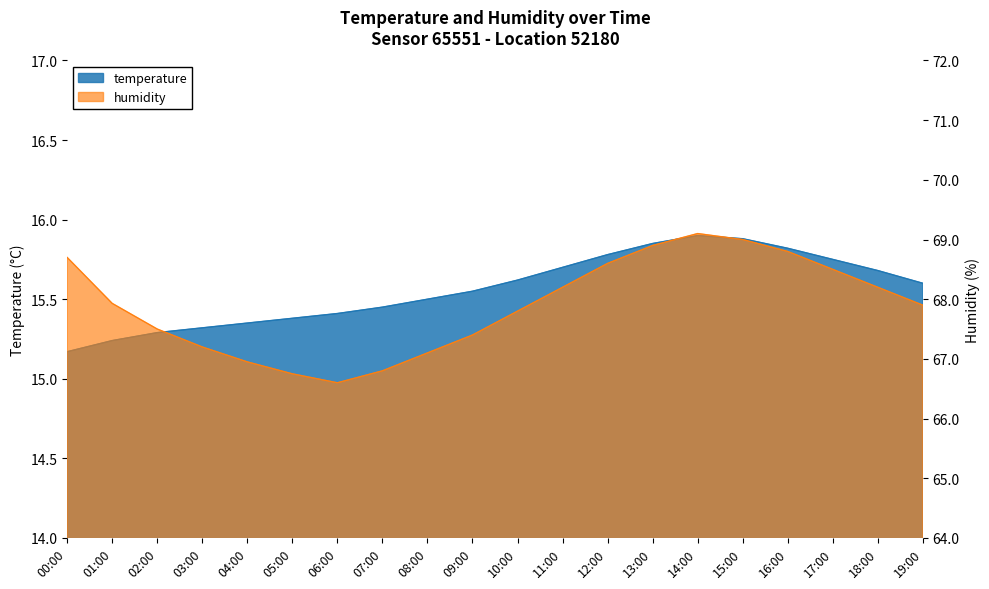

Reading right to left, what are all the values shown in this chart?

temperature: 19:00=15.6	18:00=15.7	17:00=15.8	16:00=15.8	15:00=15.9	14:00=15.9	13:00=15.8	12:00=15.8	11:00=15.7	10:00=15.6	09:00=15.6	08:00=15.5	07:00=15.4	06:00=15.4	05:00=15.4	04:00=15.3	03:00=15.3	02:00=15.3	01:00=15.2	00:00=15.2
humidity: 19:00=67.9	18:00=68.2	17:00=68.5	16:00=68.8	15:00=69.0	14:00=69.1	13:00=68.9	12:00=68.6	11:00=68.2	10:00=67.8	09:00=67.4	08:00=67.1	07:00=66.8	06:00=66.6	05:00=66.8	04:00=67.0	03:00=67.2	02:00=67.5	01:00=67.9	00:00=68.7